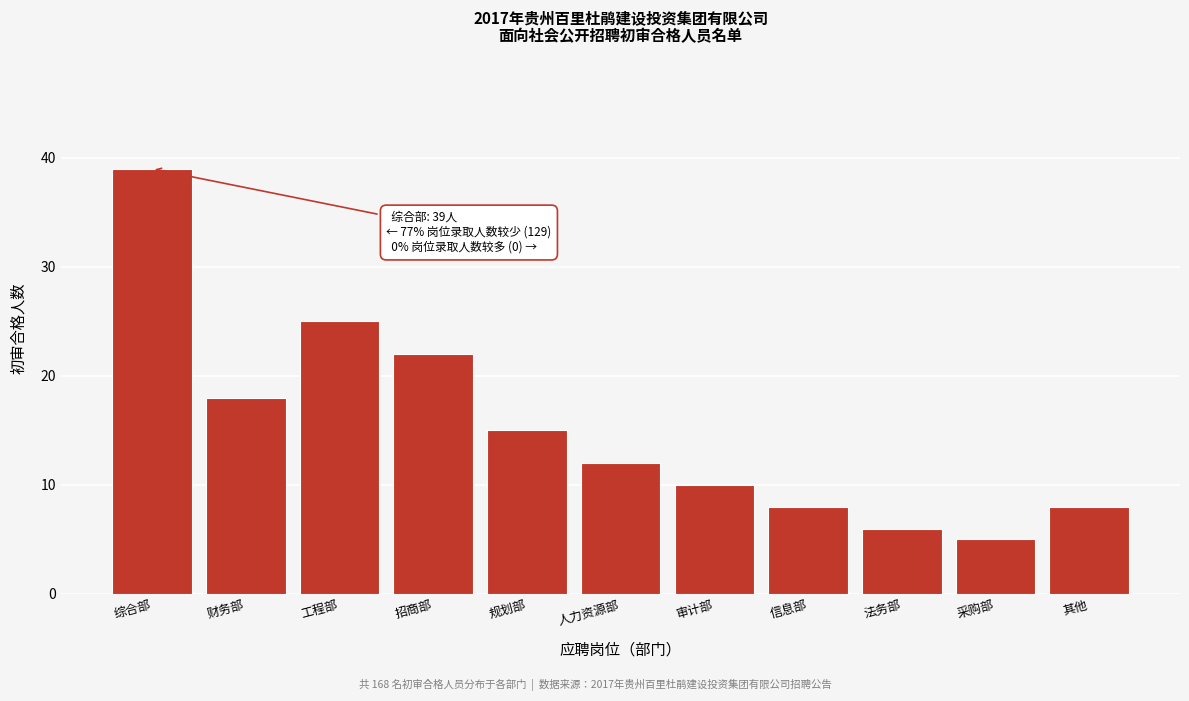

Reading right to left, what are all the values shown in this chart?

8	5	6	8	10	12	15	22	25	18	39